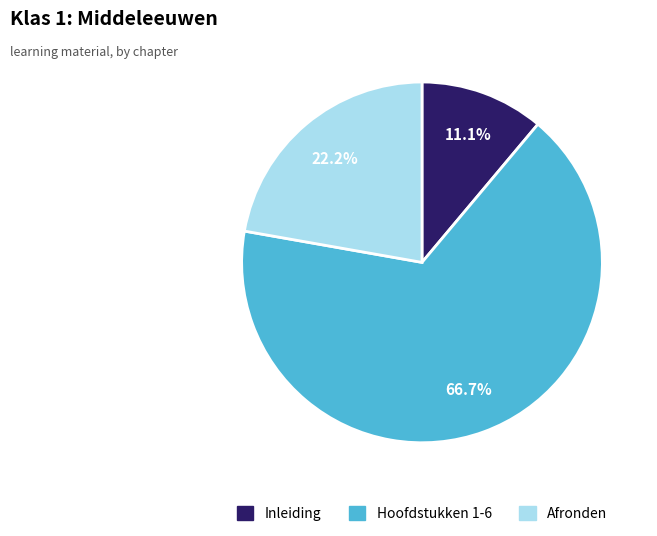

How many slices are in this pie chart?

3